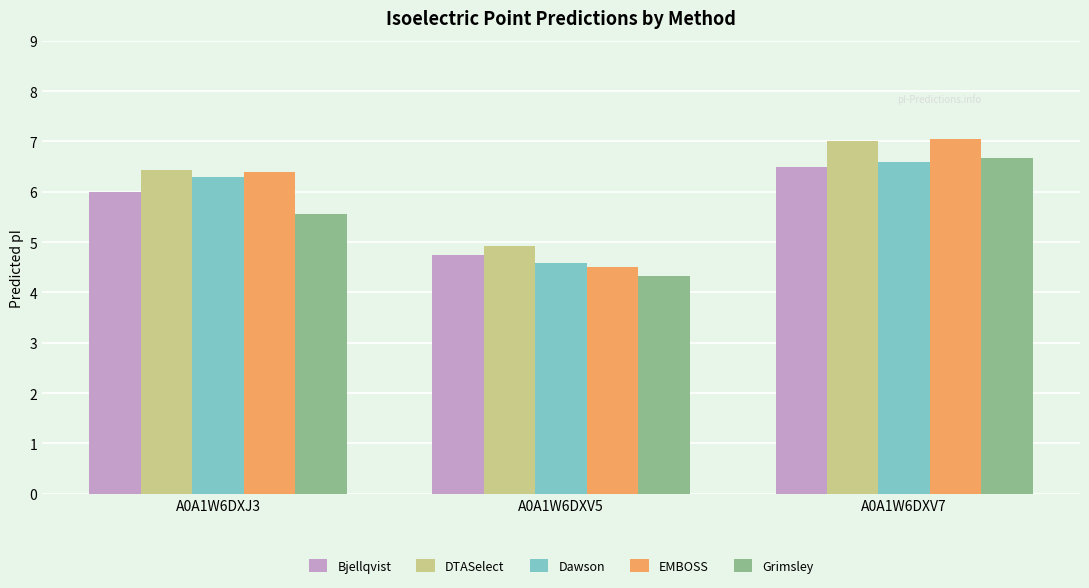

List the labels in order of Dawson value, smallest first.

A0A1W6DXV5, A0A1W6DXJ3, A0A1W6DXV7